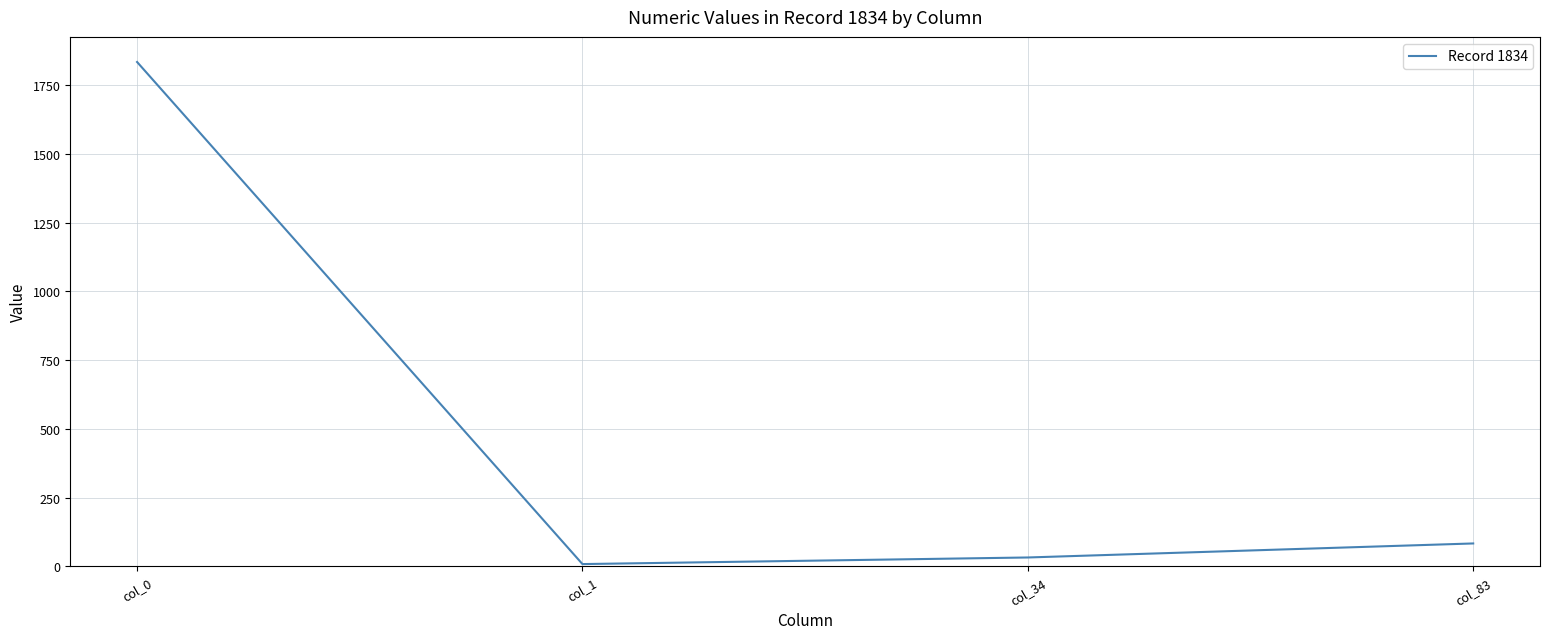

True or false: the data shows 544 at col_0.

False